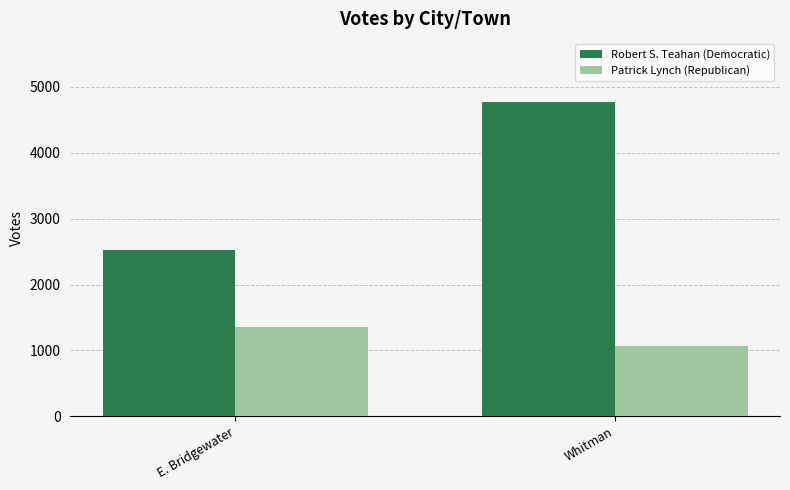

Count the number of categories in the chart.

2